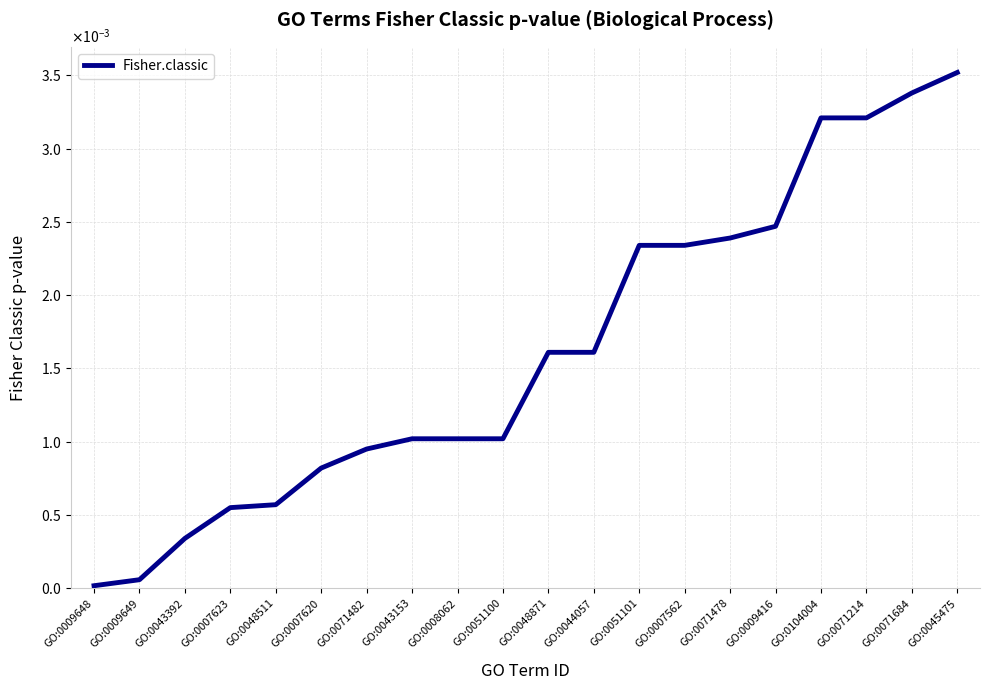

Rank the categories by value from lowest to highest.

GO:0009648, GO:0009649, GO:0043392, GO:0007623, GO:0048511, GO:0007620, GO:0071482, GO:0043153, GO:0008062, GO:0051100, GO:0048871, GO:0044057, GO:0051101, GO:0007562, GO:0071478, GO:0009416, GO:0104004, GO:0071214, GO:0071684, GO:0045475